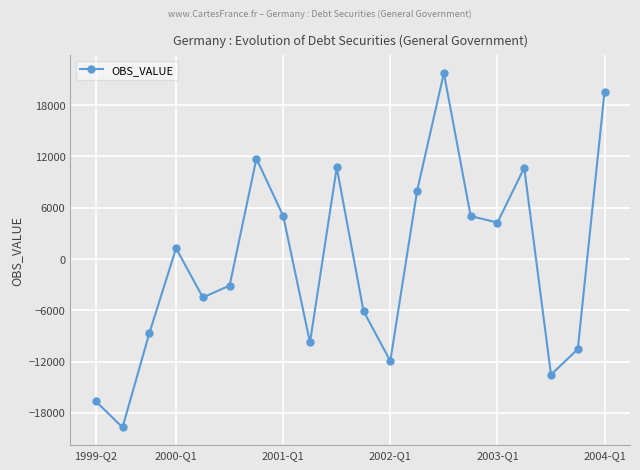

How many positive values are there?

10